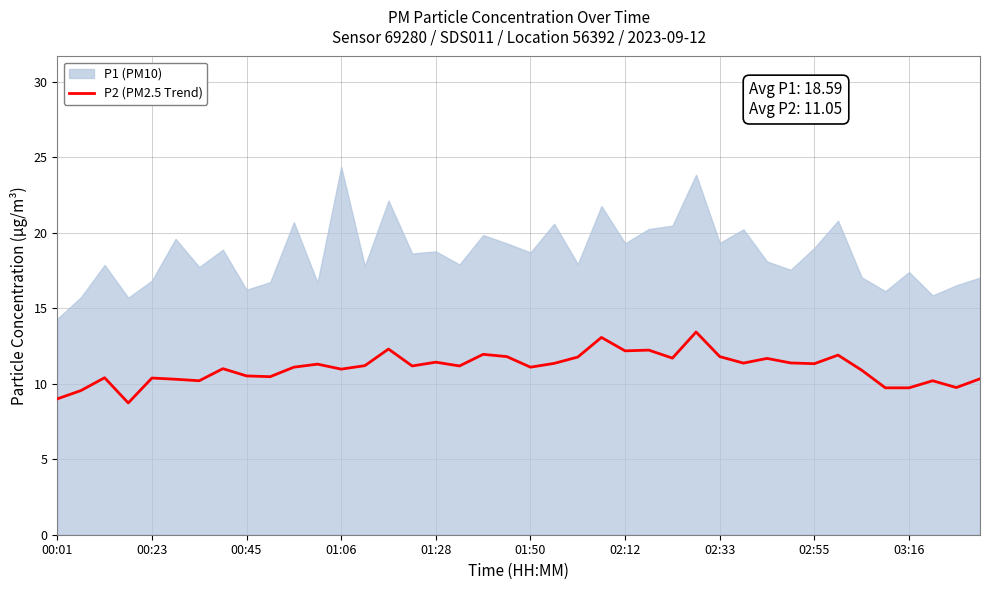

The chart shows a value of 11.7 at 26. True or false?

True